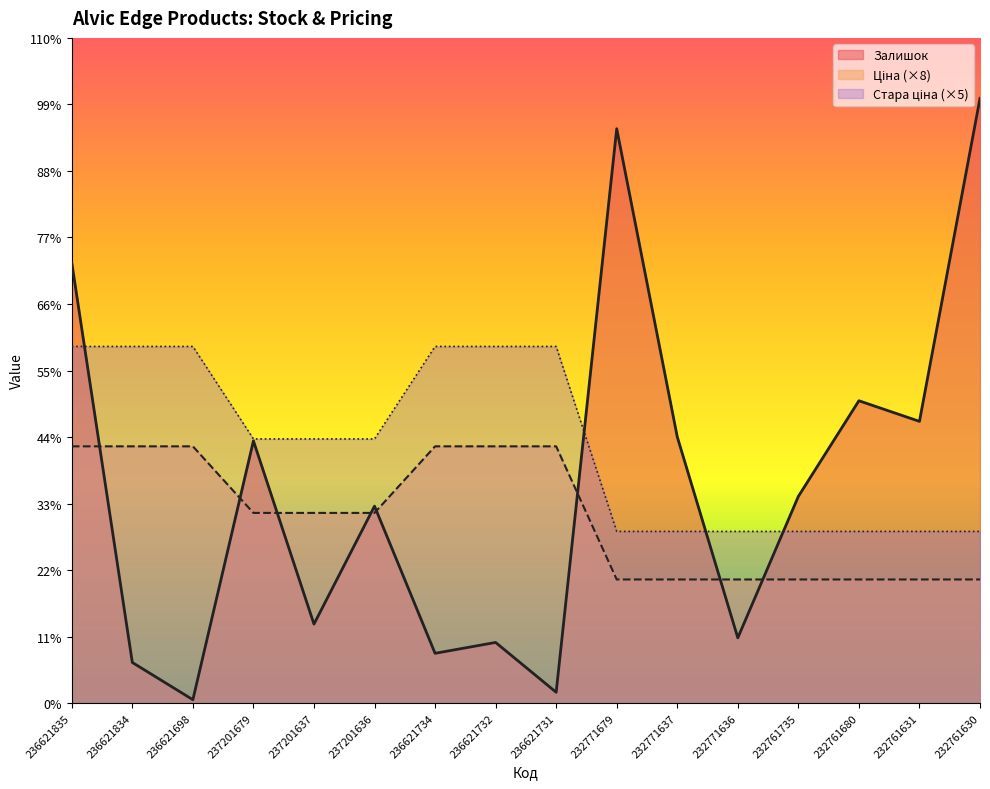

Which series changed the most between 236621834 and 232761631?

Залишок